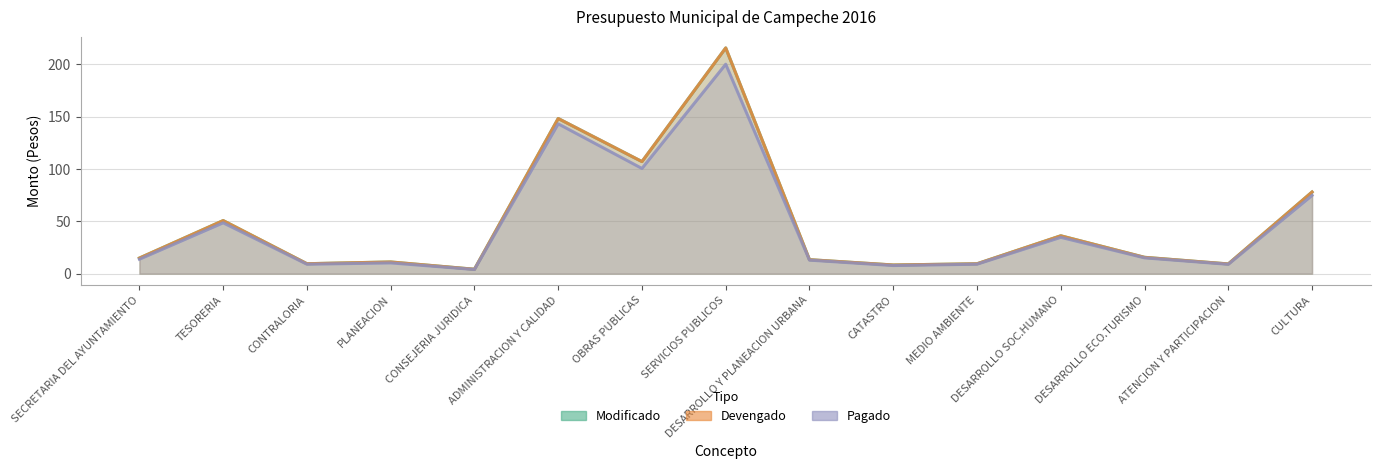

Is the value of Modificado at PLANEACION greater than the value of Pagado at DESARROLLO Y PLANEACION URBANA?

No